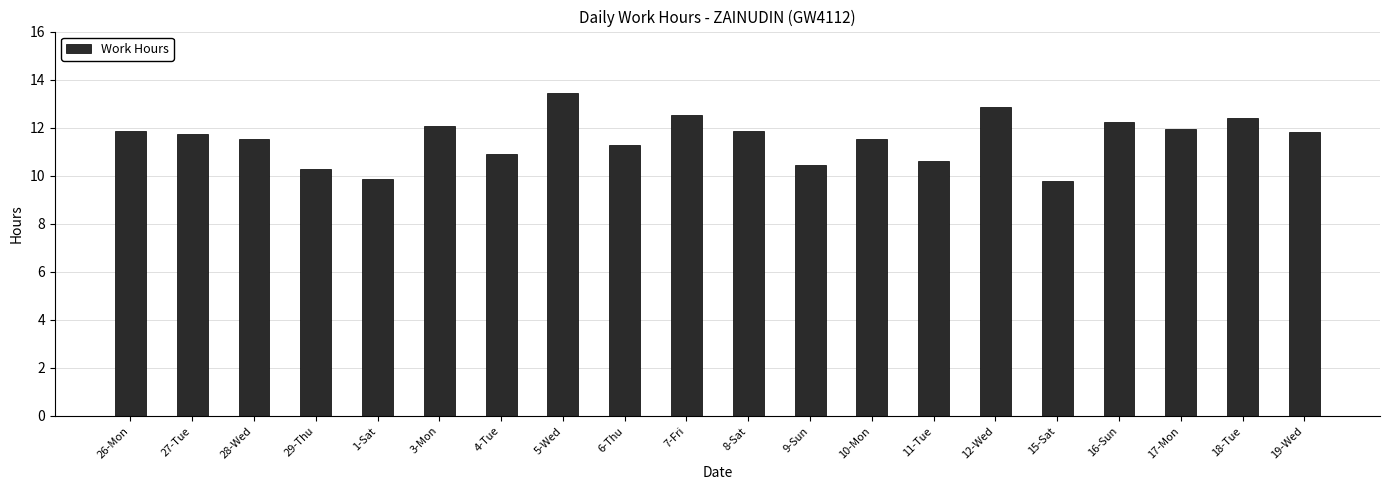

What is the change in value from 7-Fri to 16-Sun?

-0.3